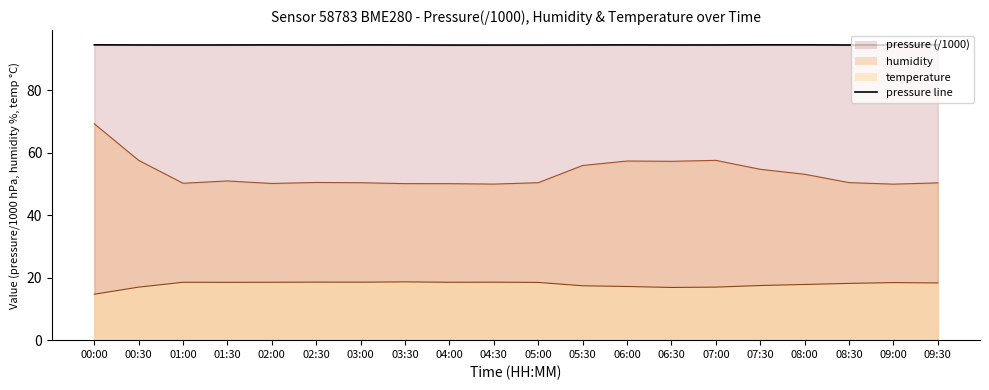

Rank the categories by value from lowest to highest.

04:00, 04:30, 05:00, 01:00, 09:00, 08:30, 02:30, 06:30, 00:30, 07:00, 05:30, 09:30, 01:30, 03:30, 02:00, 03:00, 06:00, 07:30, 08:00, 00:00